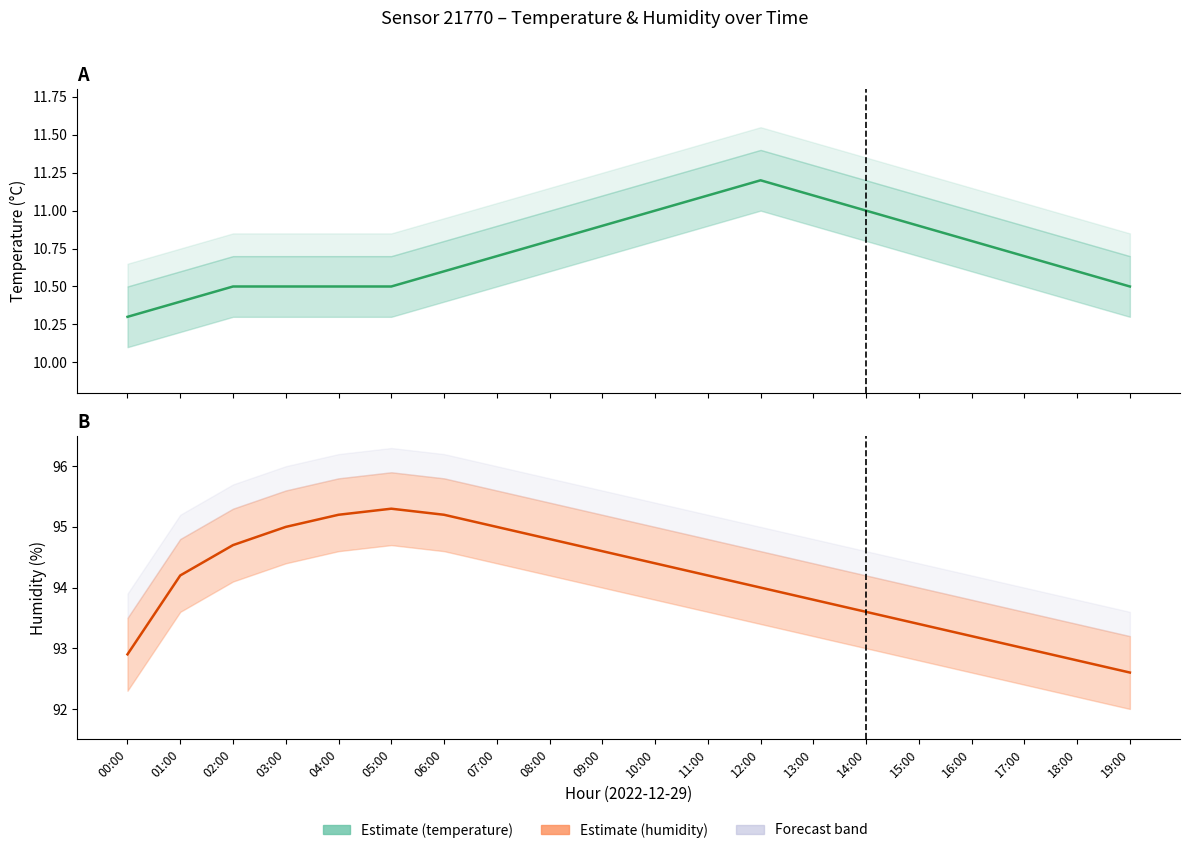

What is the lowest value of the temperature series?

10.3